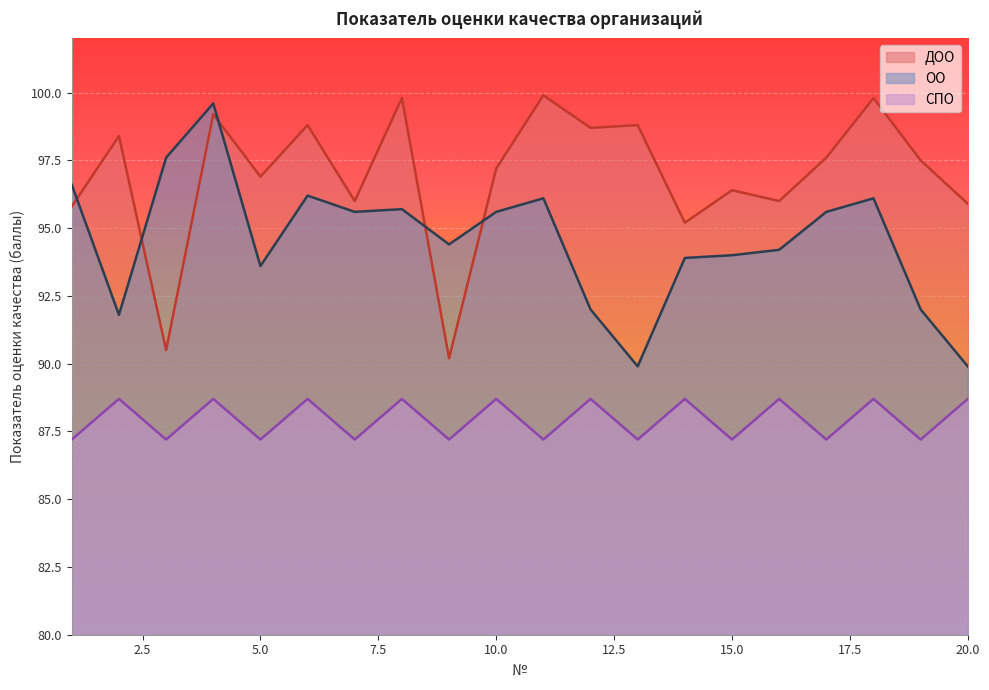

How many interior local valleys does the СПО series have?

9